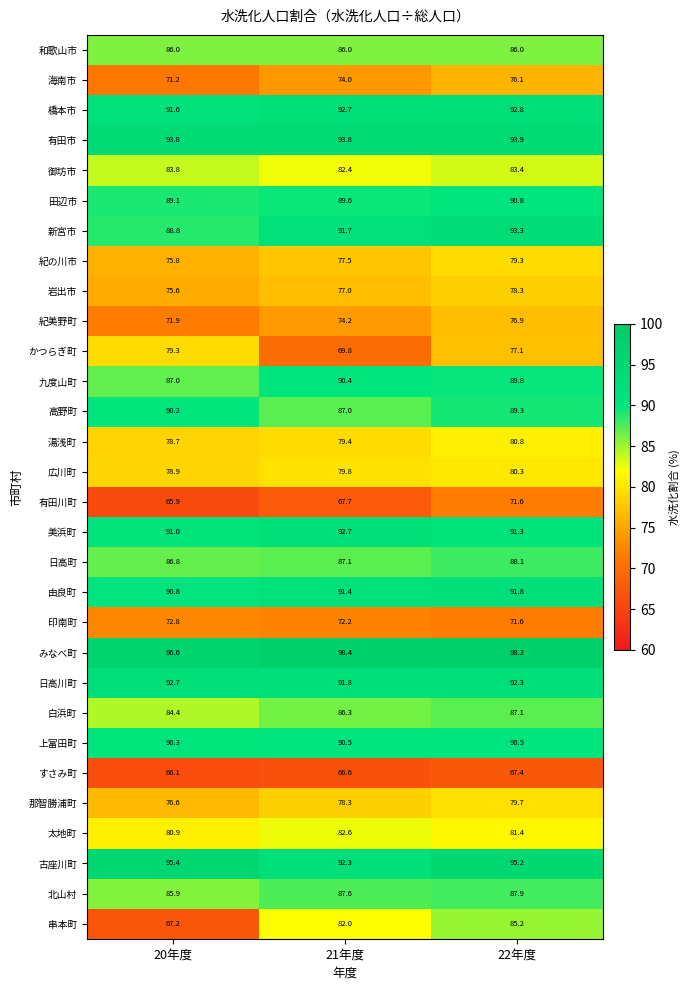

Which series has the largest range (max minus min)?

串本町